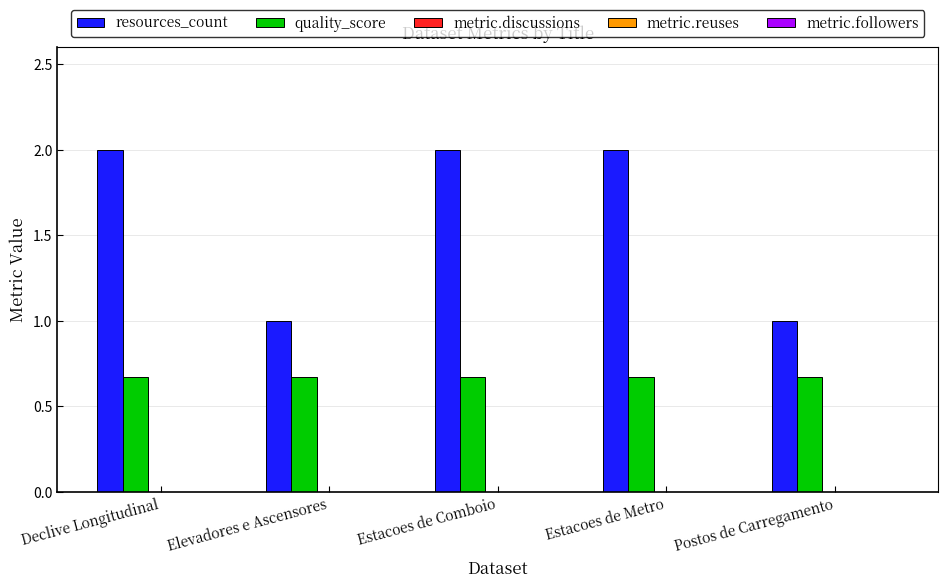

Is the value of quality_score at Elevadores e Ascensores greater than the value of resources_count at Estacoes de Comboio?

No